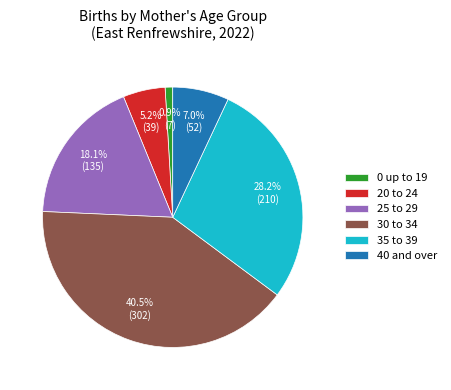

To the nearest percent, what is the difference between the 35 to 39 and 25 to 29 slice percentages?

10%